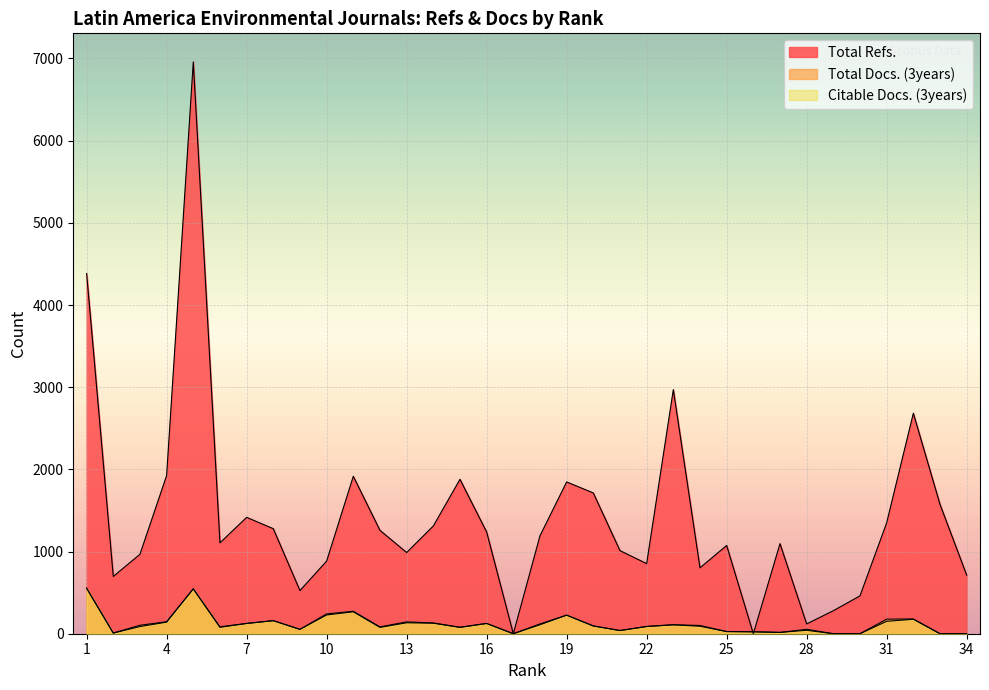

In Total Docs. (3years), how many points are higher than both neighbors (excluding endpoints)?

9